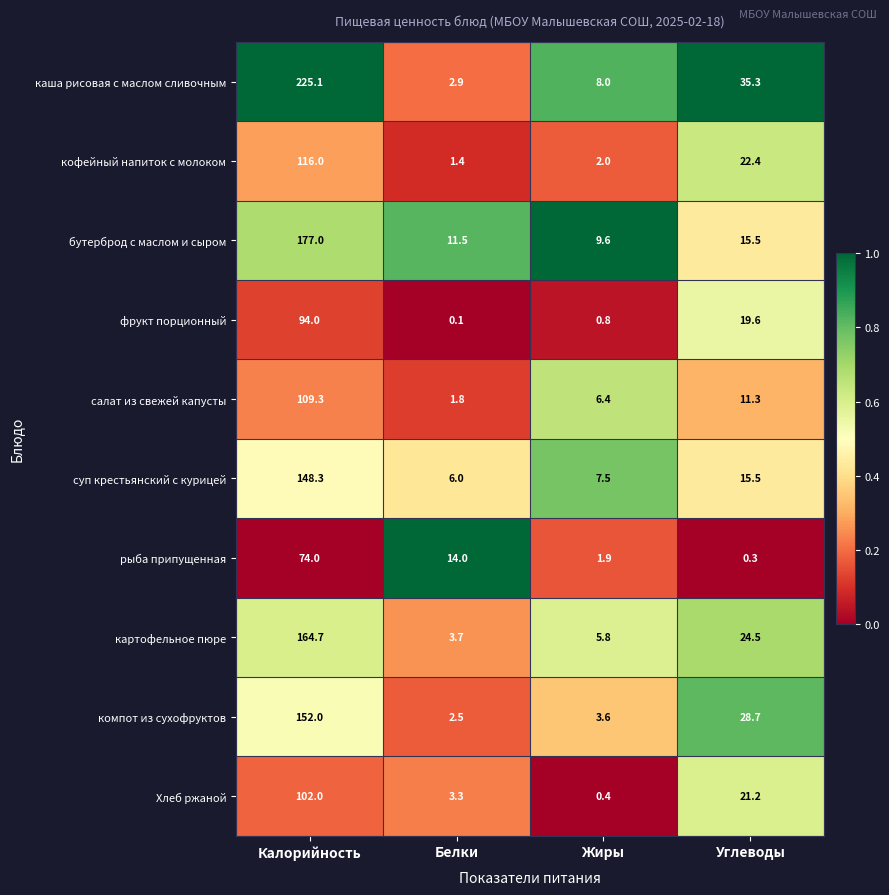

True or false: каша рисовая с маслом сливочным has a value of 3.7 at Жиры.

False